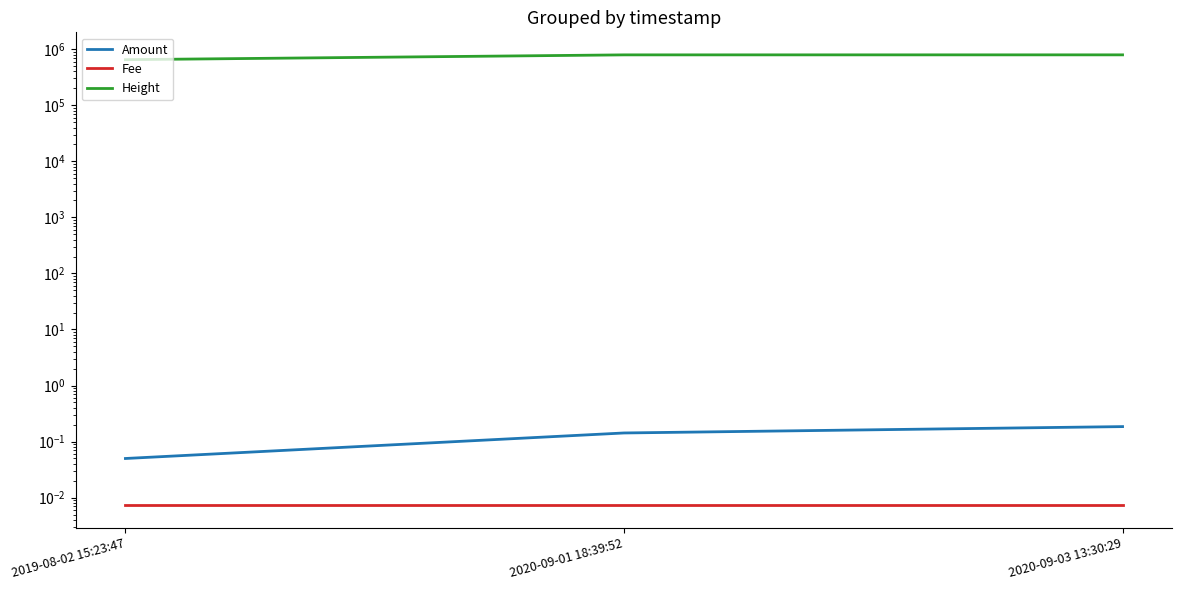

What is the average value of the Height series?

744014.7